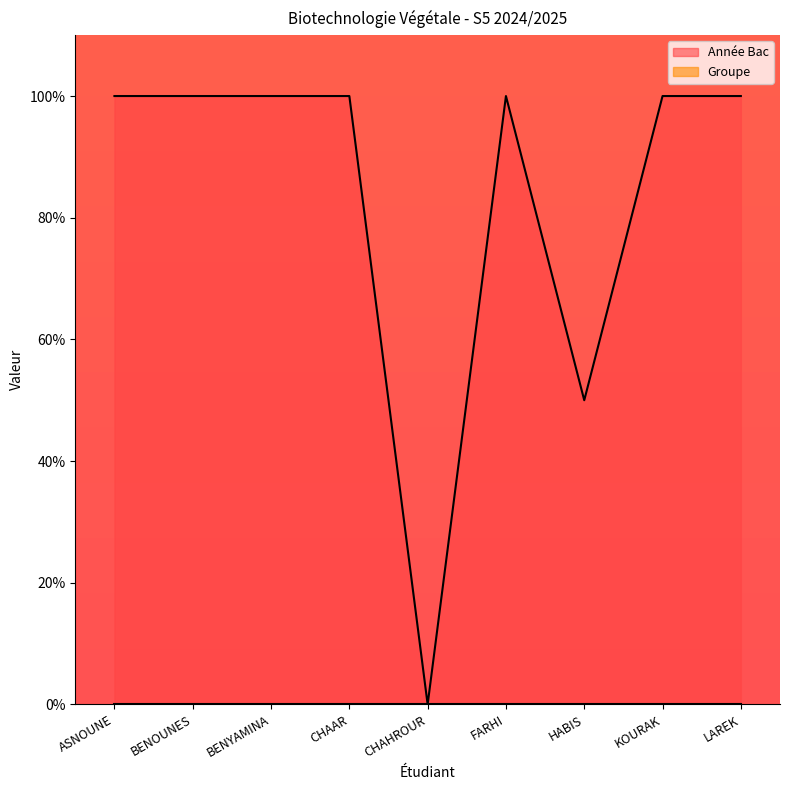

Between CHAHROUR and BENOUNES, which is larger?

BENOUNES